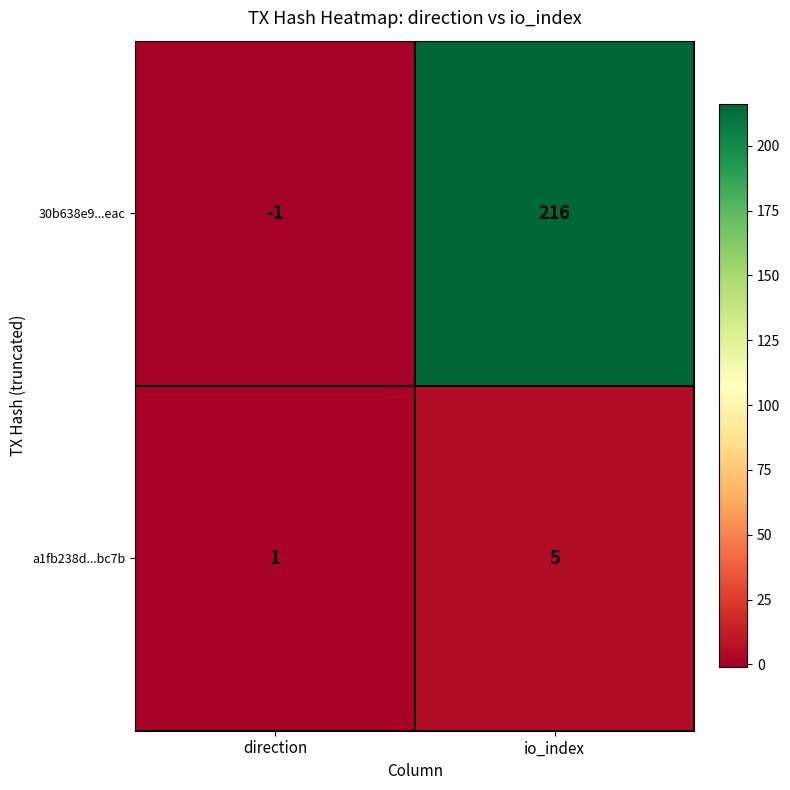

Which category has the highest value in the 30b638e9...eac series?

io_index